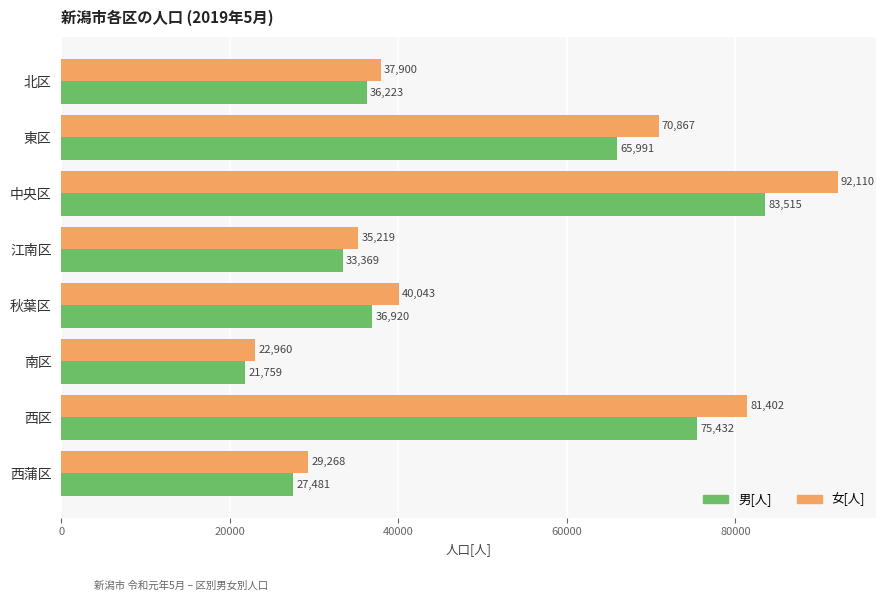

What are all the series names shown in the legend?

男[人], 女[人]